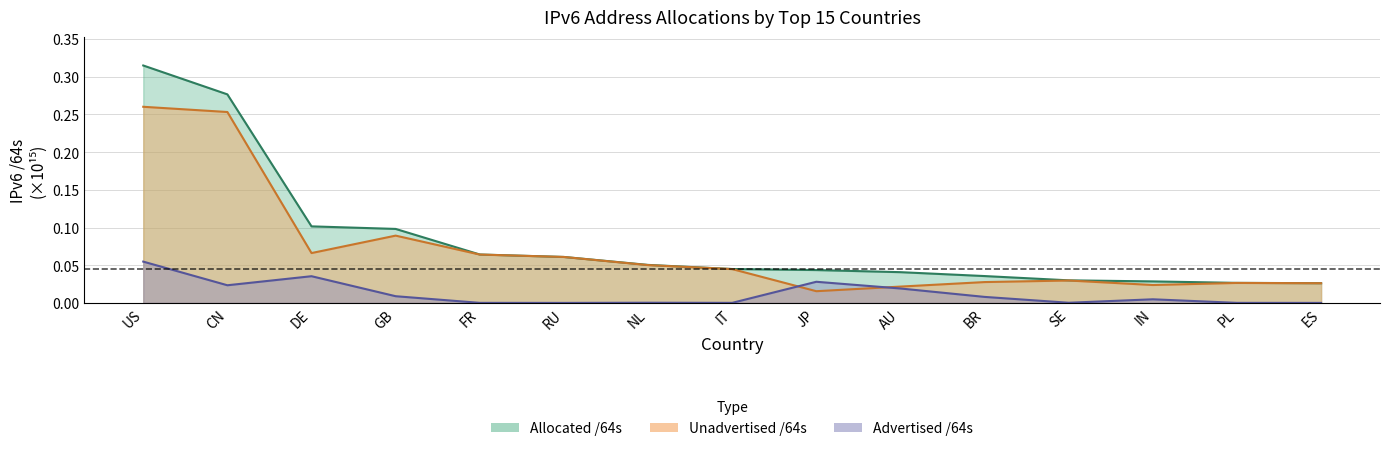

List the series in order of their peak value, lowest first.

Advertised /64s, Unadvertised /64s, Allocated /64s